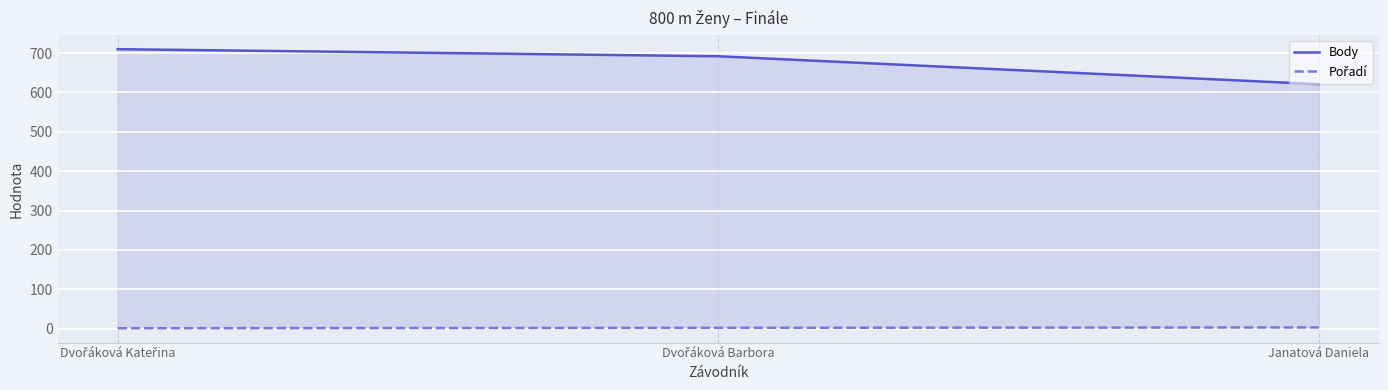

What is the difference between the maximum and minimum values in the Pořadí series?

2